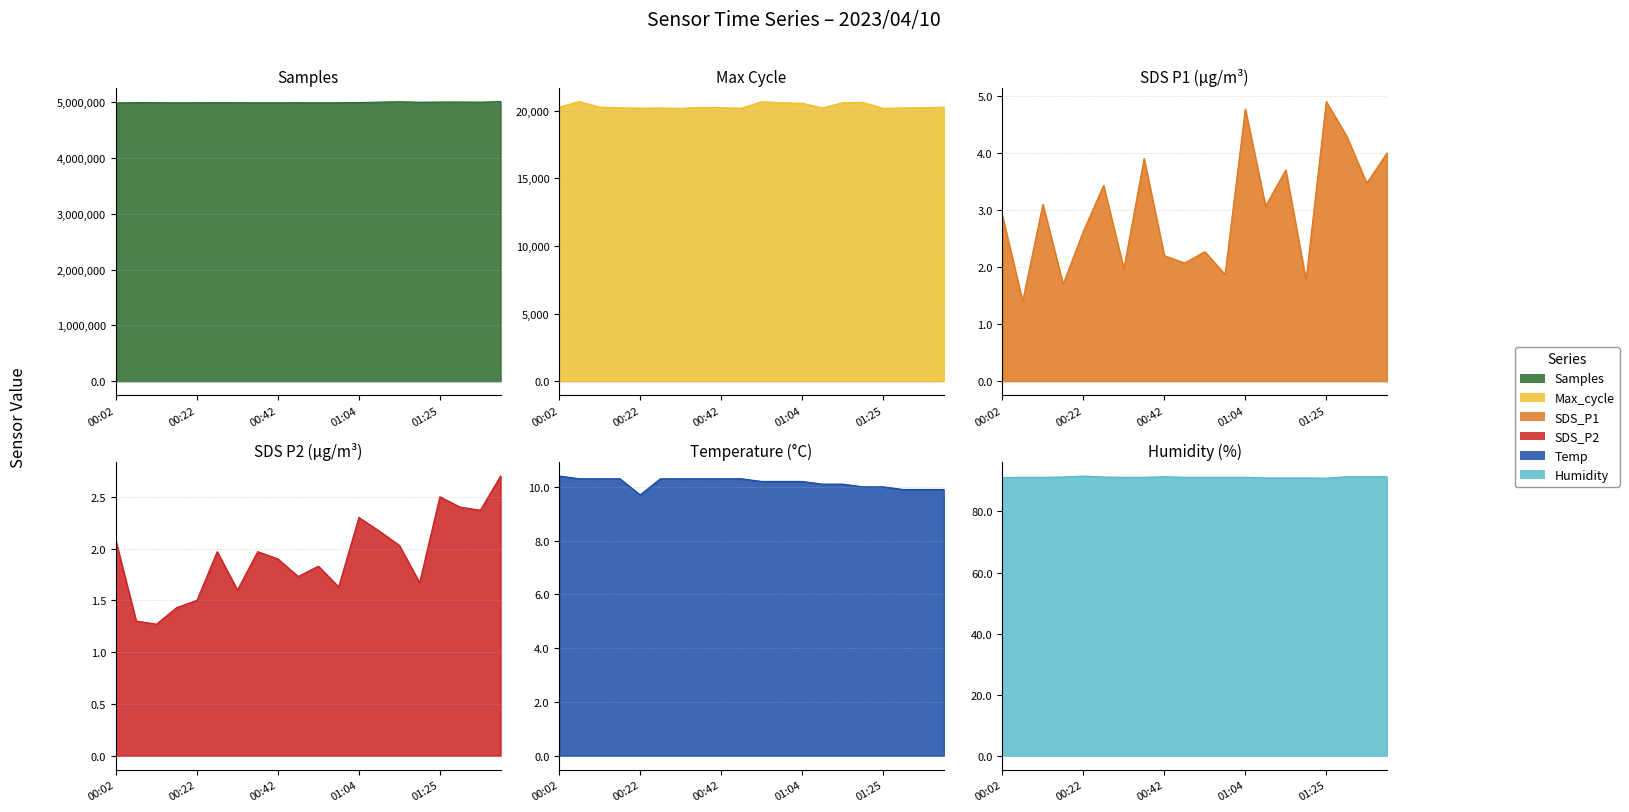

What is the average value of the Samples series?

4995257.9